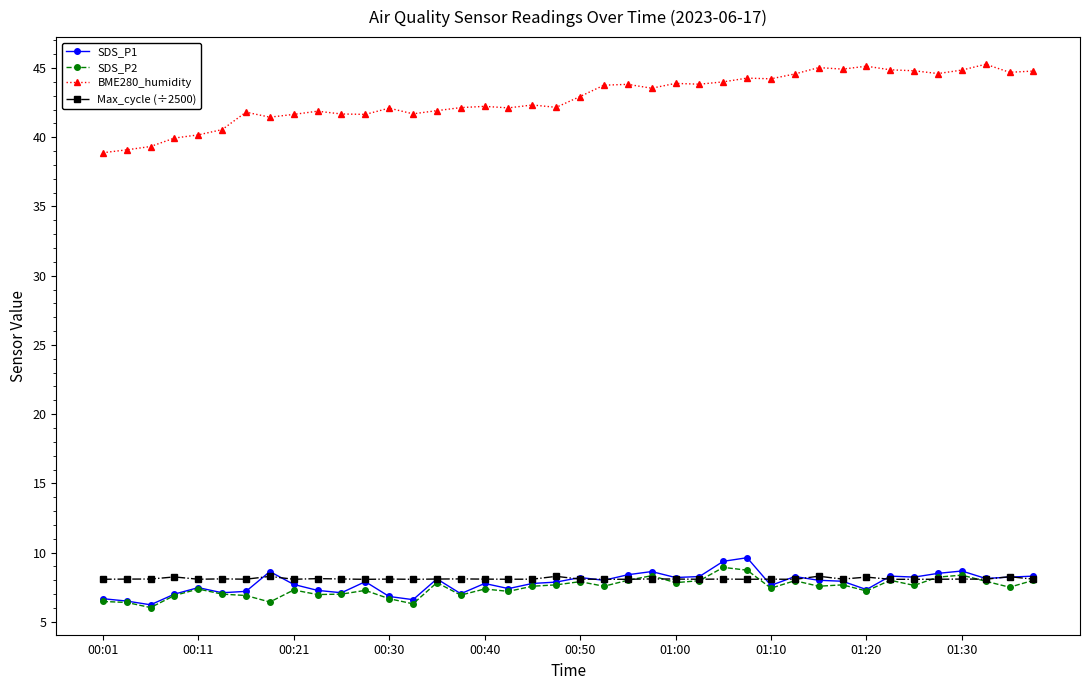

Which series has the largest total across all categories?

BME280_humidity